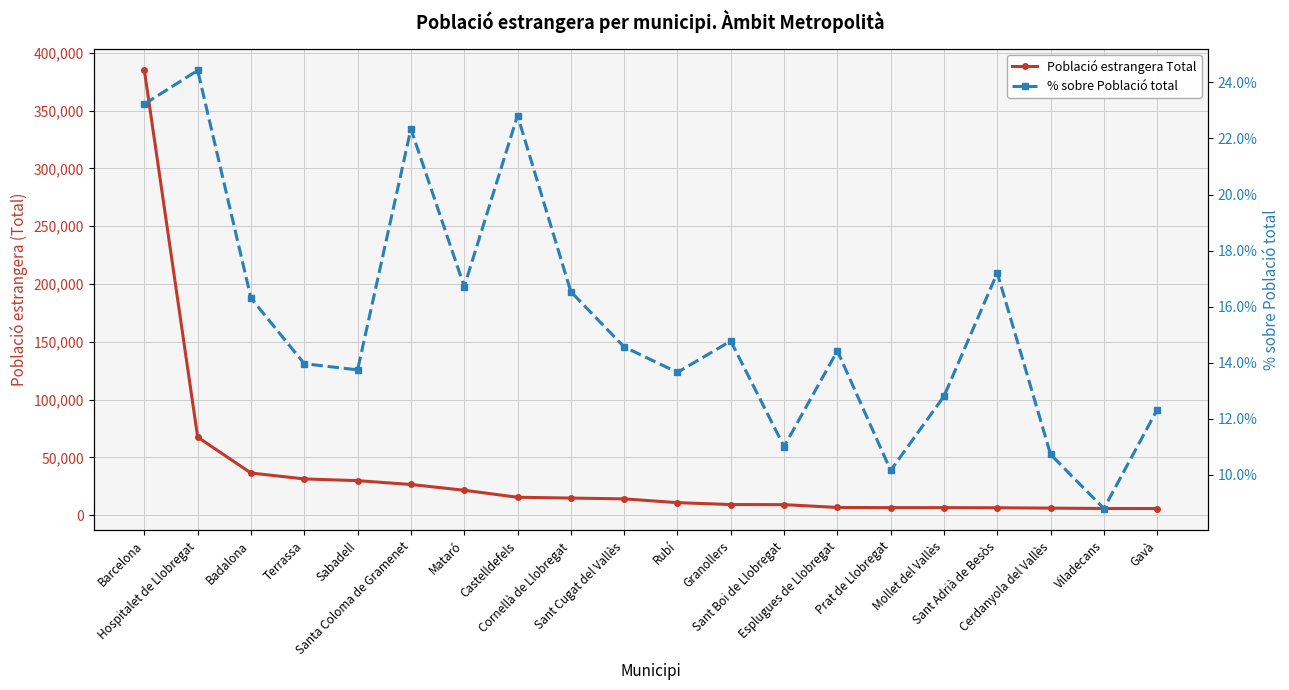

Rank the categories by % sobre Població total value from lowest to highest.

Viladecans, Prat de Llobregat, Cerdanyola del Vallès, Sant Boi de Llobregat, Gavà, Mollet del Vallès, Rubí, Sabadell, Terrassa, Esplugues de Llobregat, Sant Cugat del Vallès, Granollers, Badalona, Cornellà de Llobregat, Mataró, Sant Adrià de Besòs, Santa Coloma de Gramenet, Castelldefels, Barcelona, Hospitalet de Llobregat